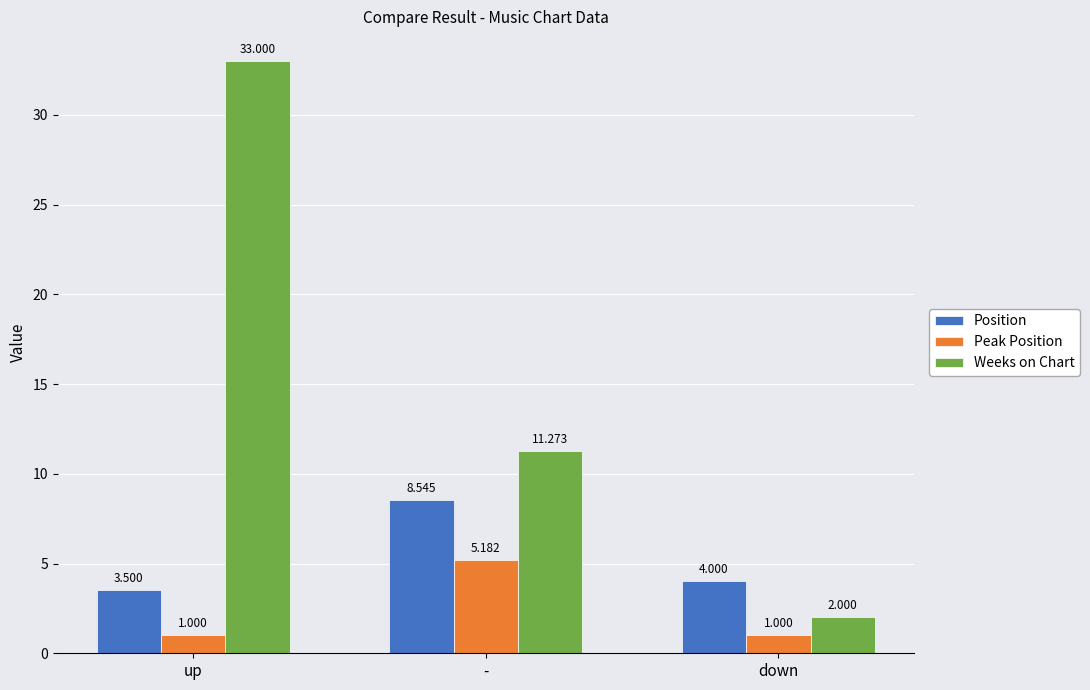

At which label does Weeks on Chart reach its minimum?

down